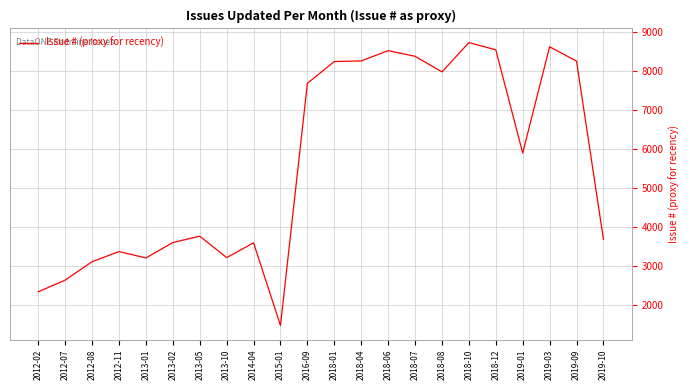

Where is the first local maximum?

2012-11